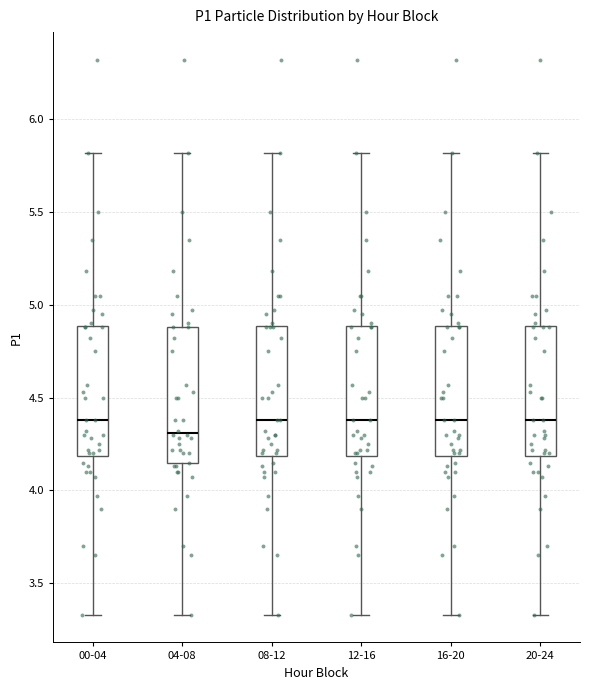

Reading left to right, transcribe this box plot: for each box, give where its median line is, the range the box spans, and where its two whiskers end, as read against the y-axis. The values are not printed on the chart, so give them approximately, as read against the axis.

00-04: median 4.40, box 4.20 to 4.90, whiskers 3.35 to 5.80
04-08: median 4.30, box 4.15 to 4.90, whiskers 3.35 to 5.80
08-12: median 4.40, box 4.20 to 4.90, whiskers 3.35 to 5.80
12-16: median 4.40, box 4.20 to 4.90, whiskers 3.35 to 5.80
16-20: median 4.40, box 4.20 to 4.90, whiskers 3.35 to 5.80
20-24: median 4.40, box 4.20 to 4.90, whiskers 3.35 to 5.80